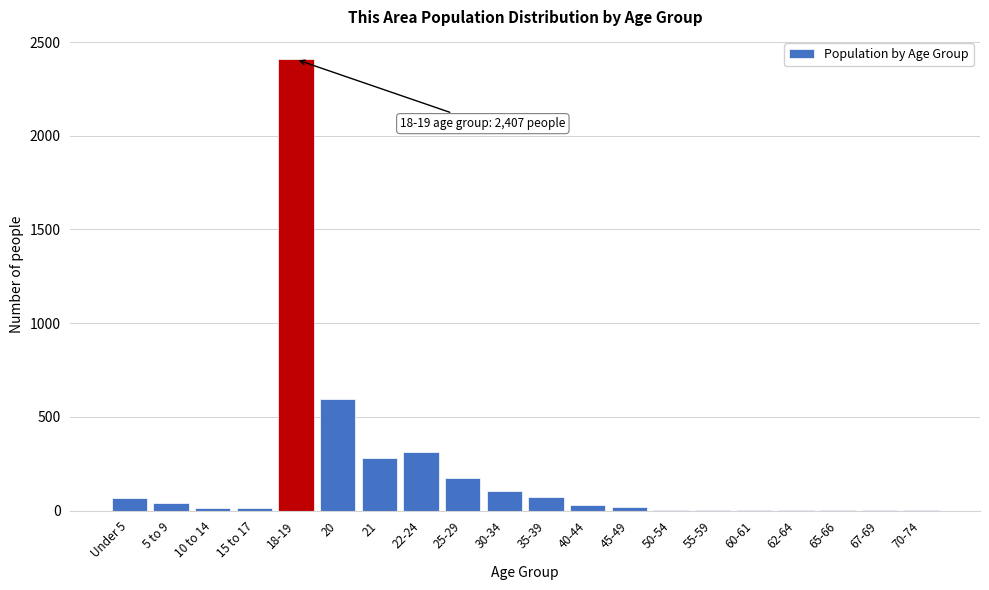

The value at 30-34 is 104. True or false?

True